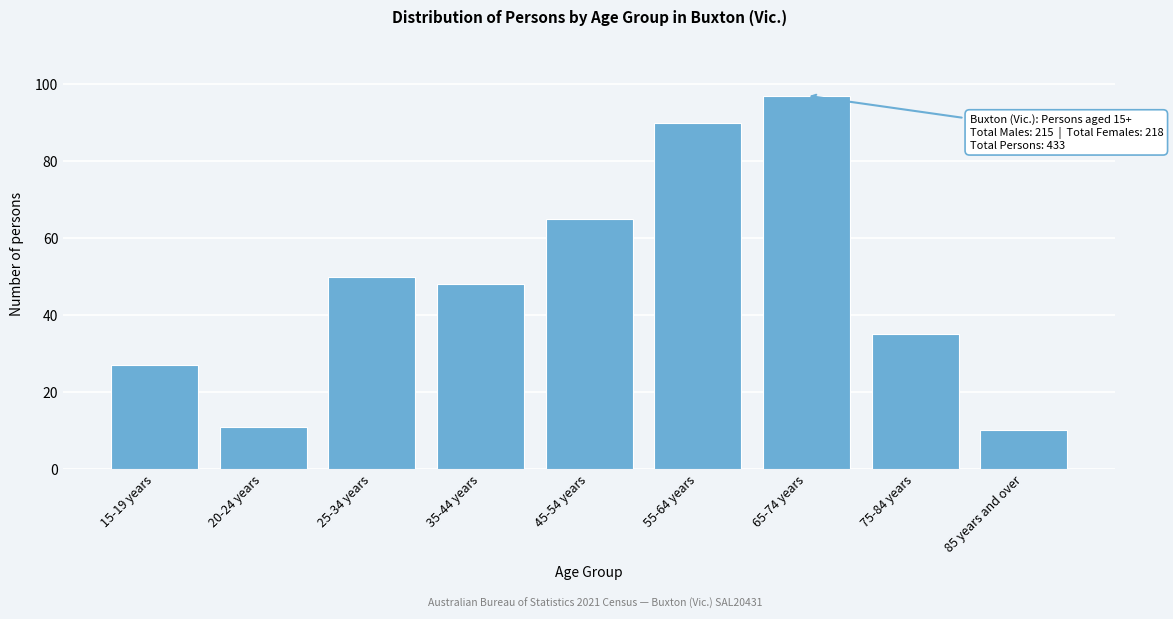

Reading left to right, extract all data points from this chart.

27	11	50	48	65	90	97	35	10